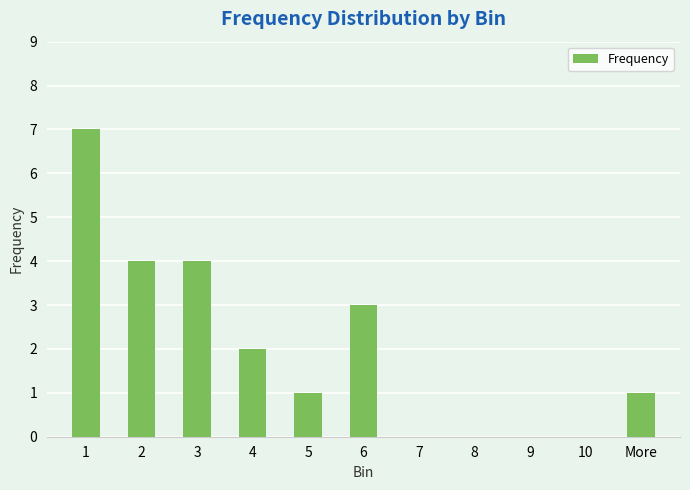

Is it true that the value at 8 is -2?

False